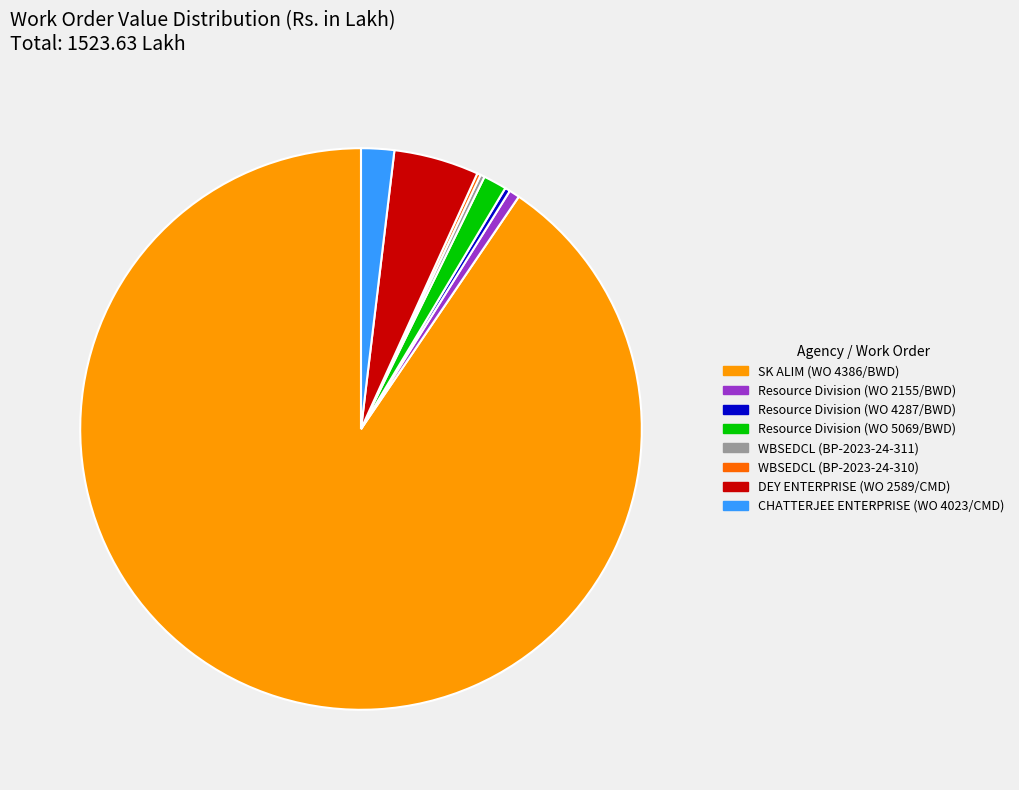

Does any single category account for the majority?

Yes